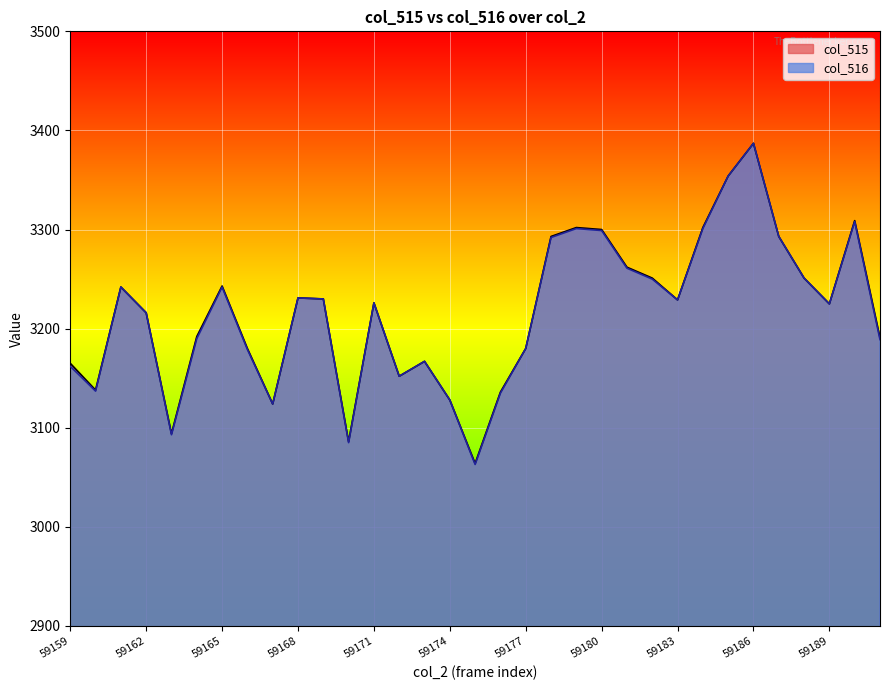

How many series are shown in this chart?

2